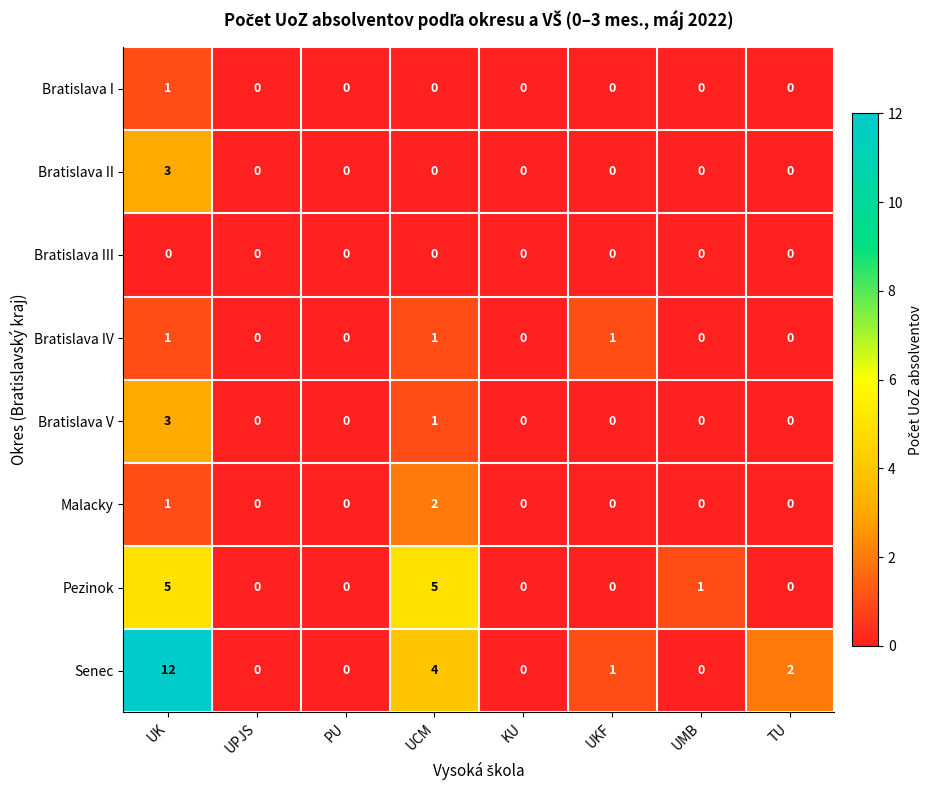

How many values in the Bratislava II series exceed 0?

1